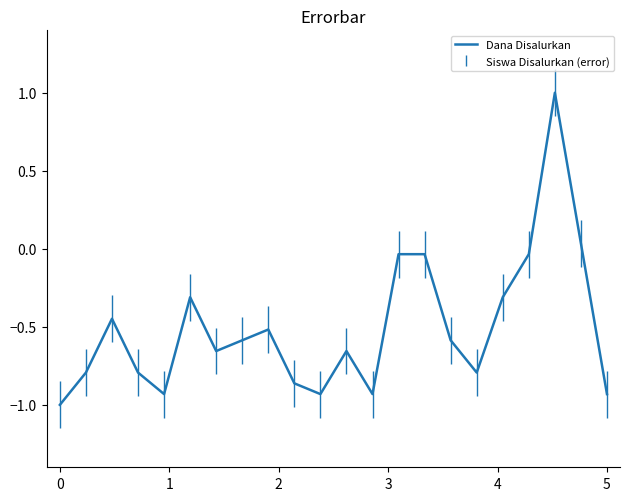

What is the difference between the maximum and minimum values?

2.0